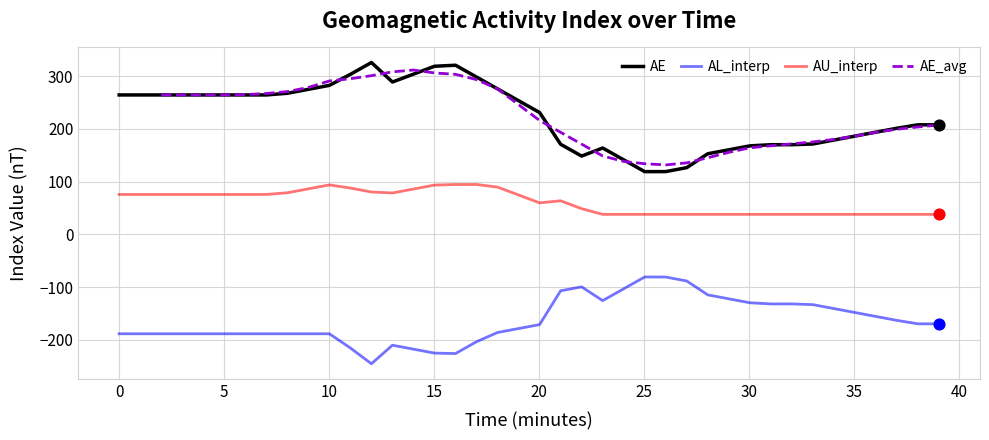

At how many categories does at least one series exceed -179?

40